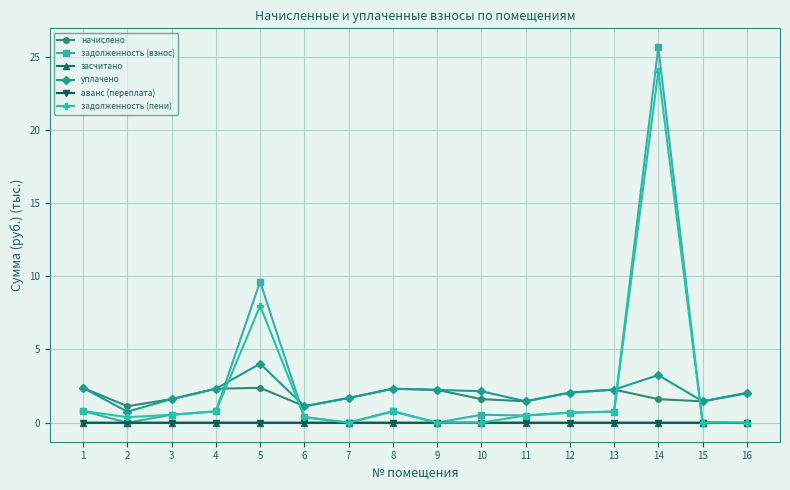

True or false: задолженность (взнос) and начислено cross at least once.

True